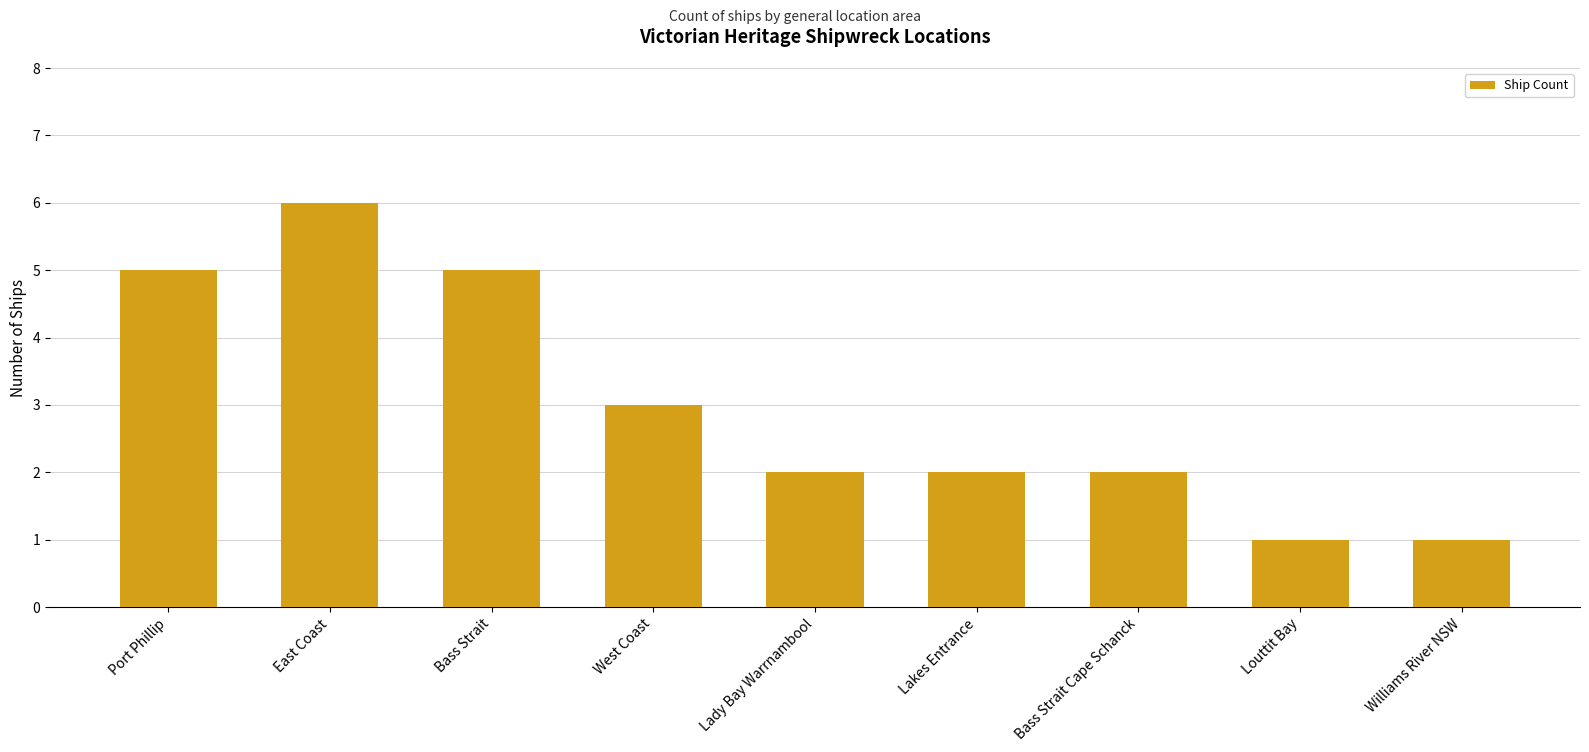

Does the chart contain any negative values?

No